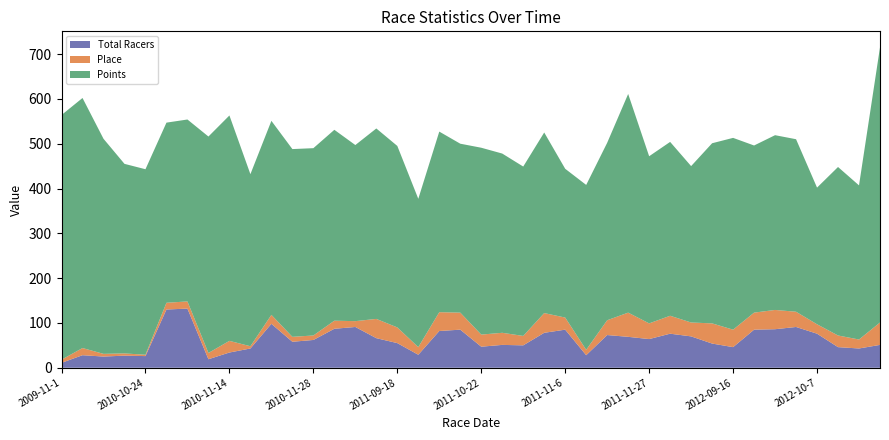

Reading left to right, what are all the values shown in this chart?

Total Racers: 2009-11-1=11	2010-09-18=28	2010-09-19=25	2010-10-23=27	2010-10-24=26	2010-11-6=130	2010-11-7=132	2010-11-13=19	2010-11-14=34	2010-11-20=43	2010-11-21=98	2010-11-27=58	2010-11-28=62	2010-12-4=87	2010-12-5=91	2011-09-17=66	2011-09-18=55	2011-09-24=29	2011-10-1=82	2011-10-2=85	2011-10-22=47	2011-10-23=51	2011-10-29=50	2011-11-5=78	2011-11-6=85	2011-11-19=28	2011-11-20=73	2011-11-26=69	2011-11-27=64	2011-12-3=76	2011-12-4=70	2012-09-15=54	2012-09-16=46	2012-09-29=85	2012-09-30=86	2012-10-6=91	2012-10-7=76	2012-10-20=46	2012-10-21=43	2012-10-27=51
Place: 2009-11-1=7	2010-09-18=16	2010-09-19=6	2010-10-23=5	2010-10-24=3	2010-11-6=15	2010-11-7=16	2010-11-13=14	2010-11-14=26	2010-11-20=5	2010-11-21=20	2010-11-27=11	2010-11-28=10	2010-12-4=18	2010-12-5=13	2011-09-17=43	2011-09-18=35	2011-09-24=17	2011-10-1=42	2011-10-2=38	2011-10-22=27	2011-10-23=27	2011-10-29=21	2011-11-5=44	2011-11-6=27	2011-11-19=12	2011-11-20=33	2011-11-26=54	2011-11-27=35	2011-12-3=40	2011-12-4=31	2012-09-15=45	2012-09-16=39	2012-09-29=38	2012-09-30=43	2012-10-6=34	2012-10-7=21	2012-10-20=26	2012-10-21=20	2012-10-27=50
Points: 2009-11-1=546	2010-09-18=558	2010-09-19=480	2010-10-23=423	2010-10-24=414	2010-11-6=402	2010-11-7=406	2010-11-13=483	2010-11-14=503	2010-11-20=384	2010-11-21=433	2010-11-27=419	2010-11-28=418	2010-12-4=426	2010-12-5=393	2011-09-17=425	2011-09-18=405	2011-09-24=331	2011-10-1=403	2011-10-2=377	2011-10-22=417	2011-10-23=400	2011-10-29=378	2011-11-5=403	2011-11-6=332	2011-11-19=368	2011-11-20=396	2011-11-26=488	2011-11-27=373	2011-12-3=388	2011-12-4=349	2012-09-15=402	2012-09-16=428	2012-09-29=373	2012-09-30=390	2012-10-6=385	2012-10-7=305	2012-10-20=376	2012-10-21=344	2012-10-27=614